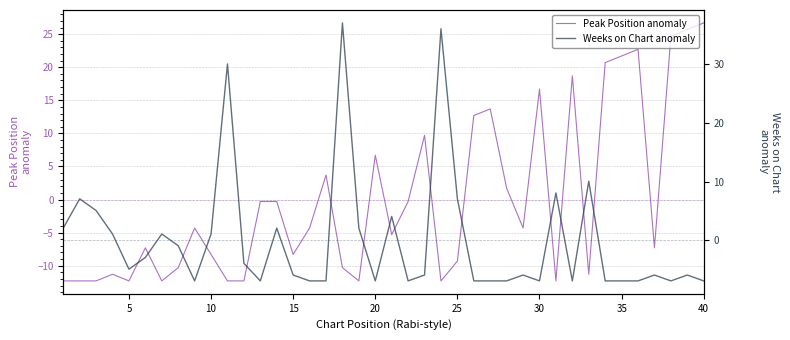

What is the minimum value for Weeks on Chart anomaly?

-7.0